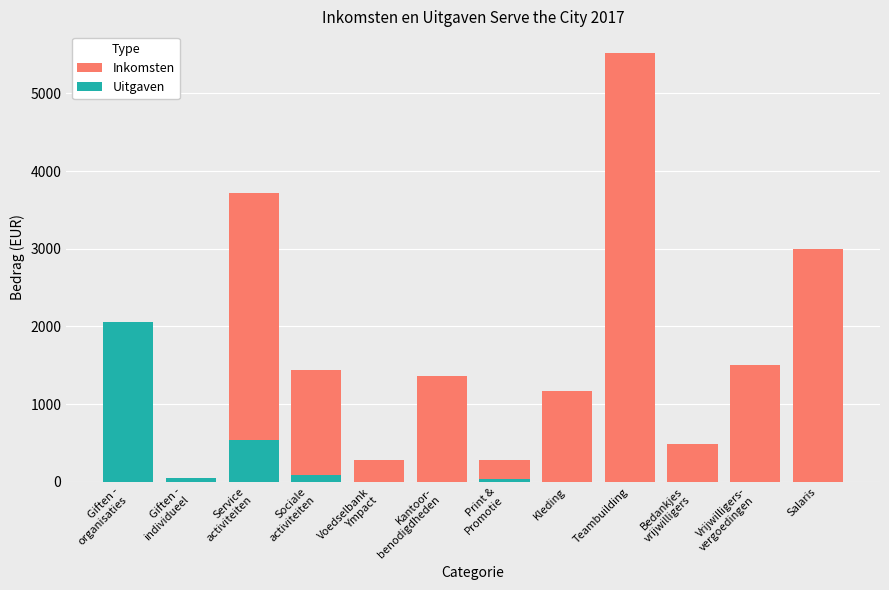

Between Vrijwilligers-
vergoedingen and Giften -
organisaties, which is larger?

Vrijwilligers-
vergoedingen